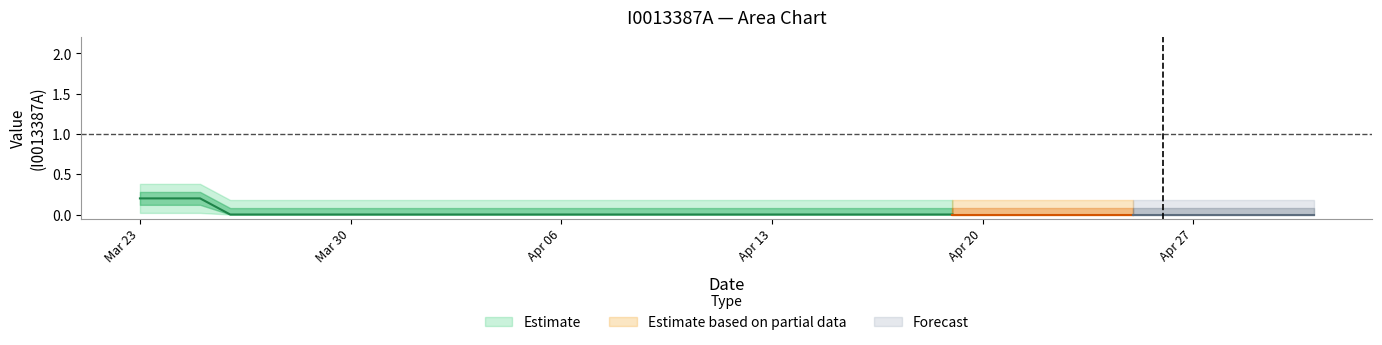

Count the values in the range 0 to 1.

40